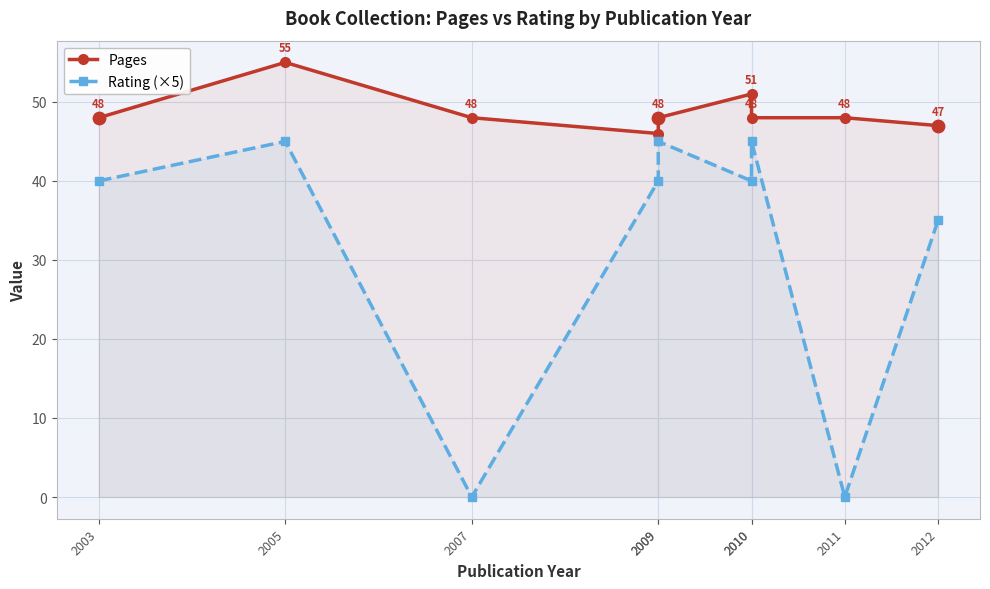

Which series has the widest spread of Y values?

Rating (×5)